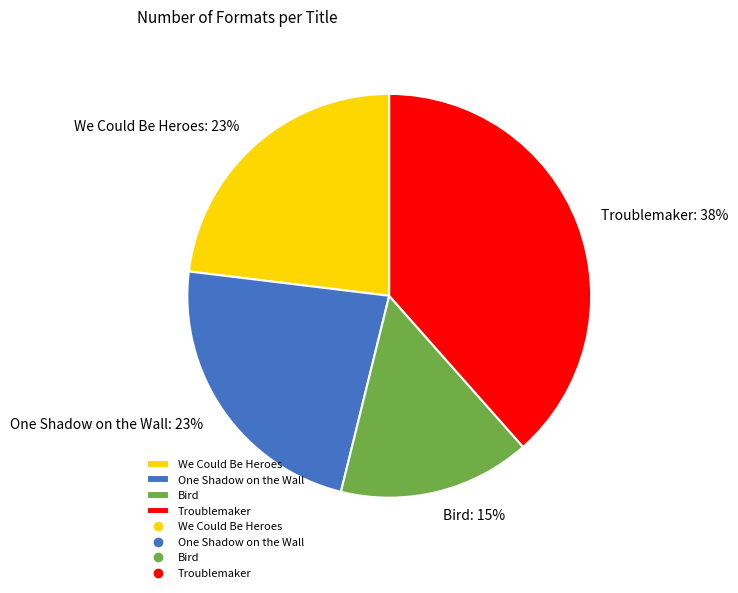

Combined, do Bird and One Shadow on the Wall account for over 50%?

No